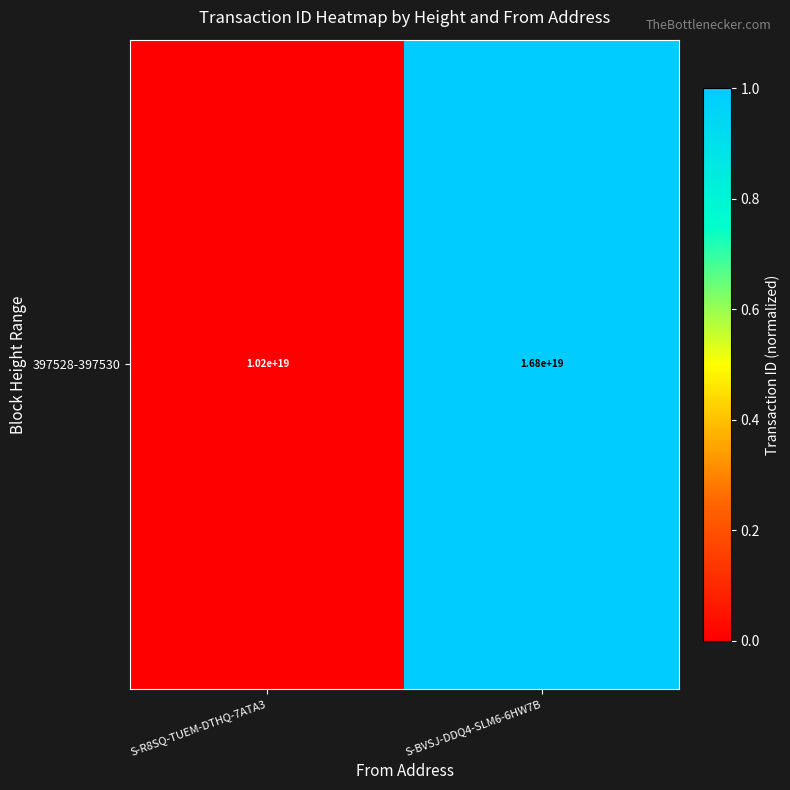

True or false: the data shows -1 at S-R8SQ-TUEM-DTHQ-7ATA3.

False